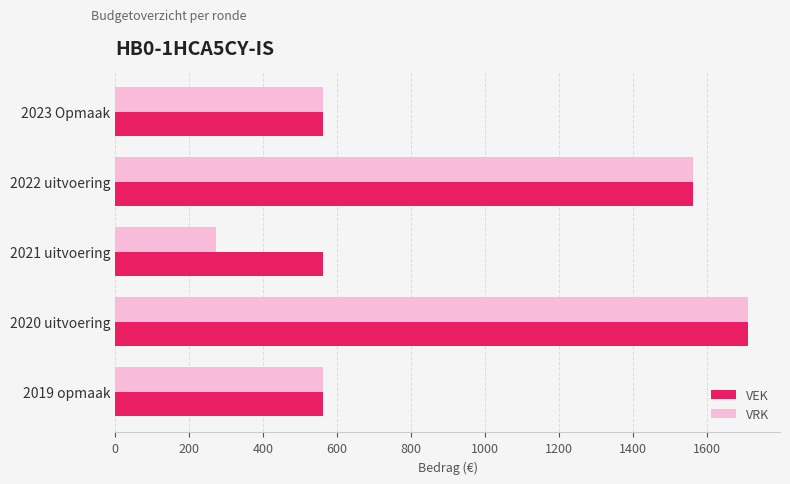

At which label is VEK closest to 1138?

2022 uitvoering